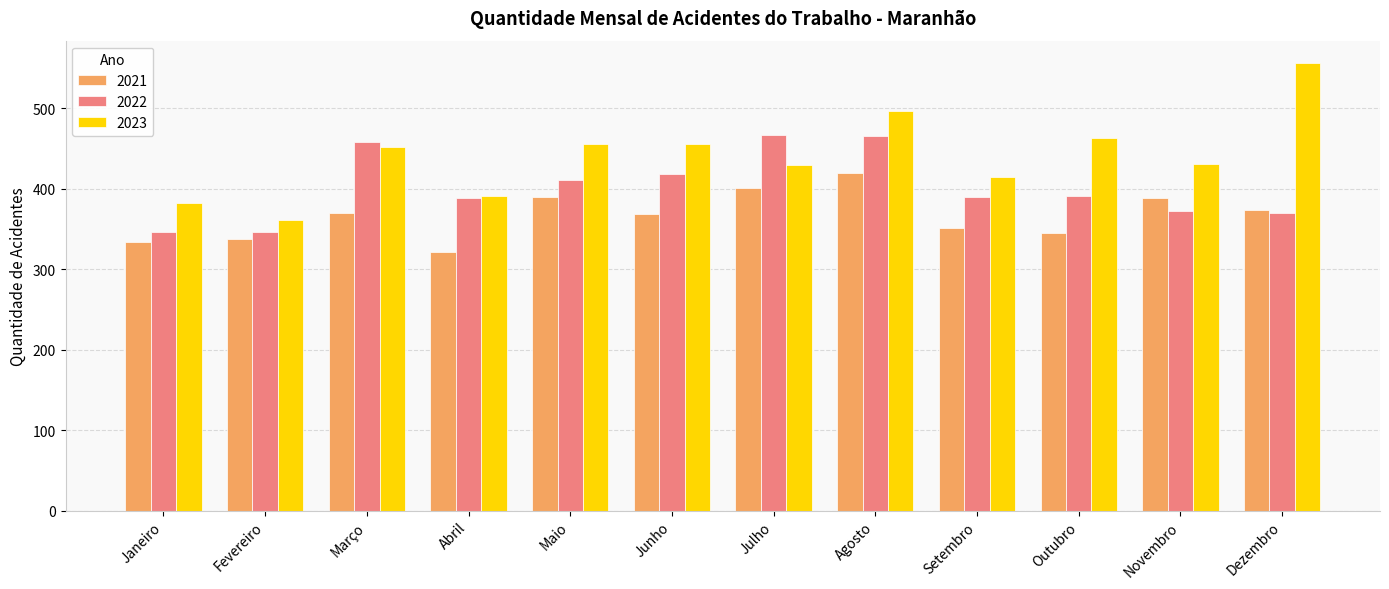

What are all the series names shown in the legend?

2021, 2022, 2023